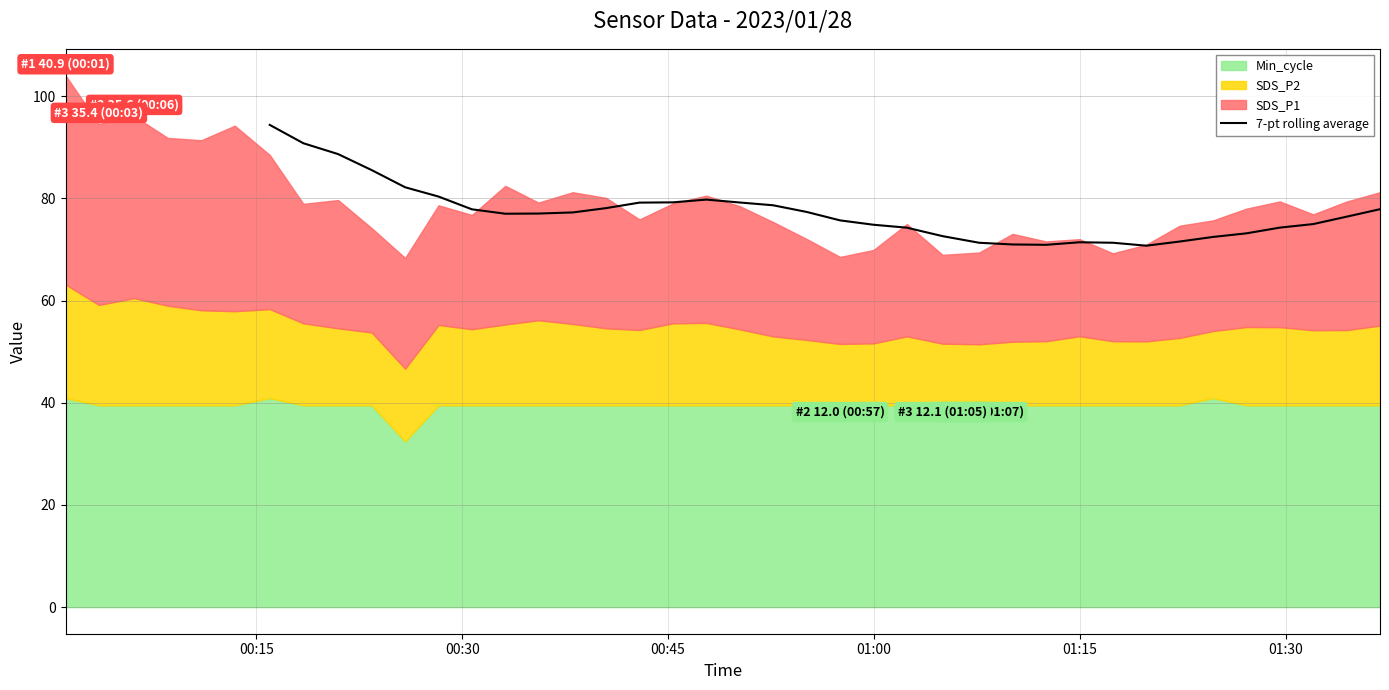

What is the lowest value of the 7-pt rolling average series?

70.7